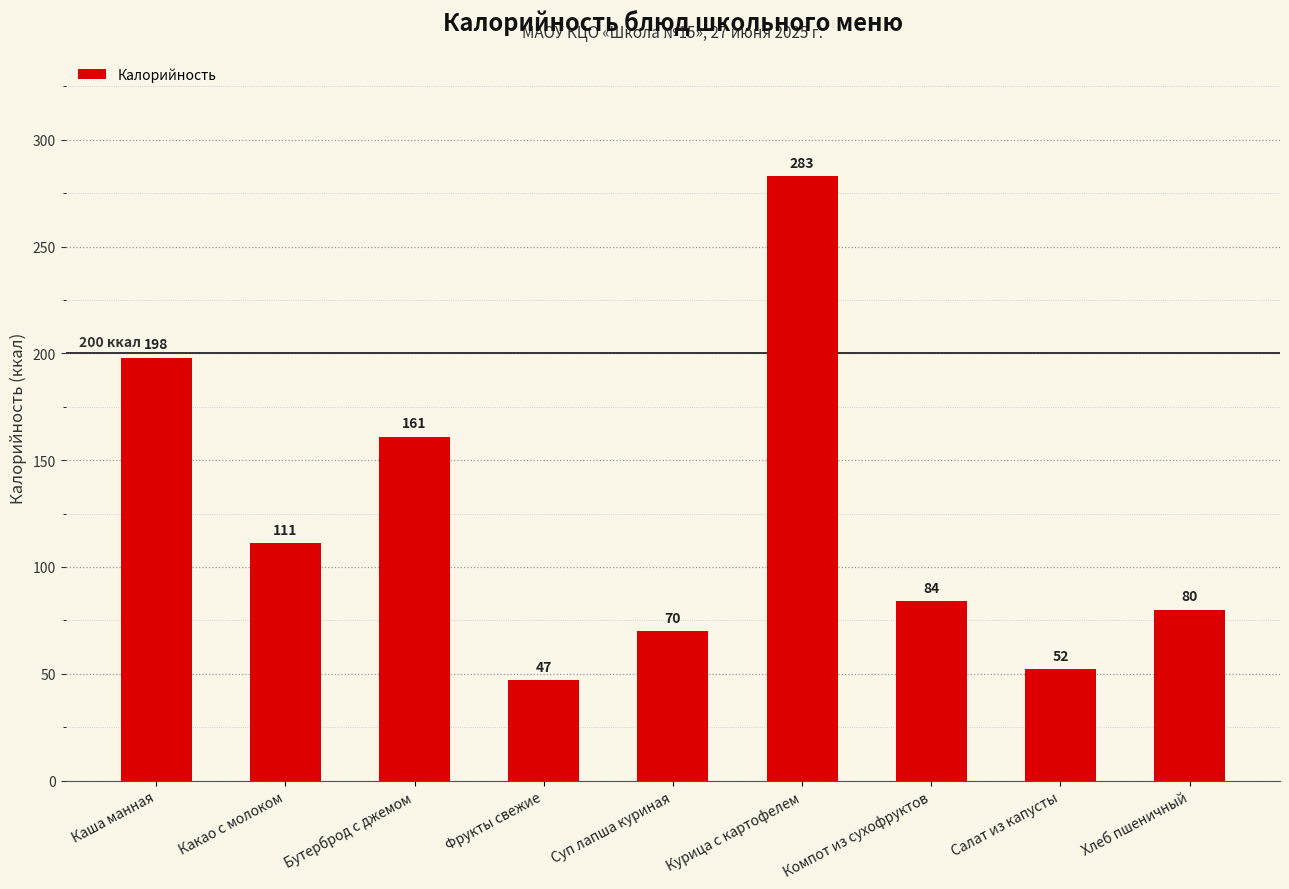

What is the sum of the values at Фрукты свежие and Суп лапша куриная?

117